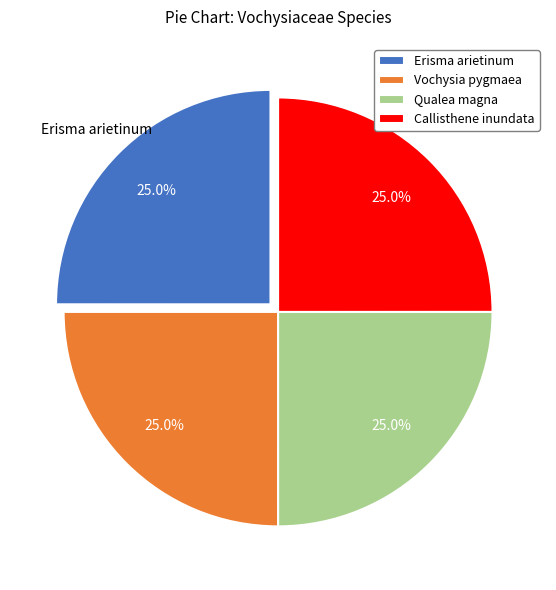

What percentage do Erisma arietinum and Qualea magna together represent?

50.0%